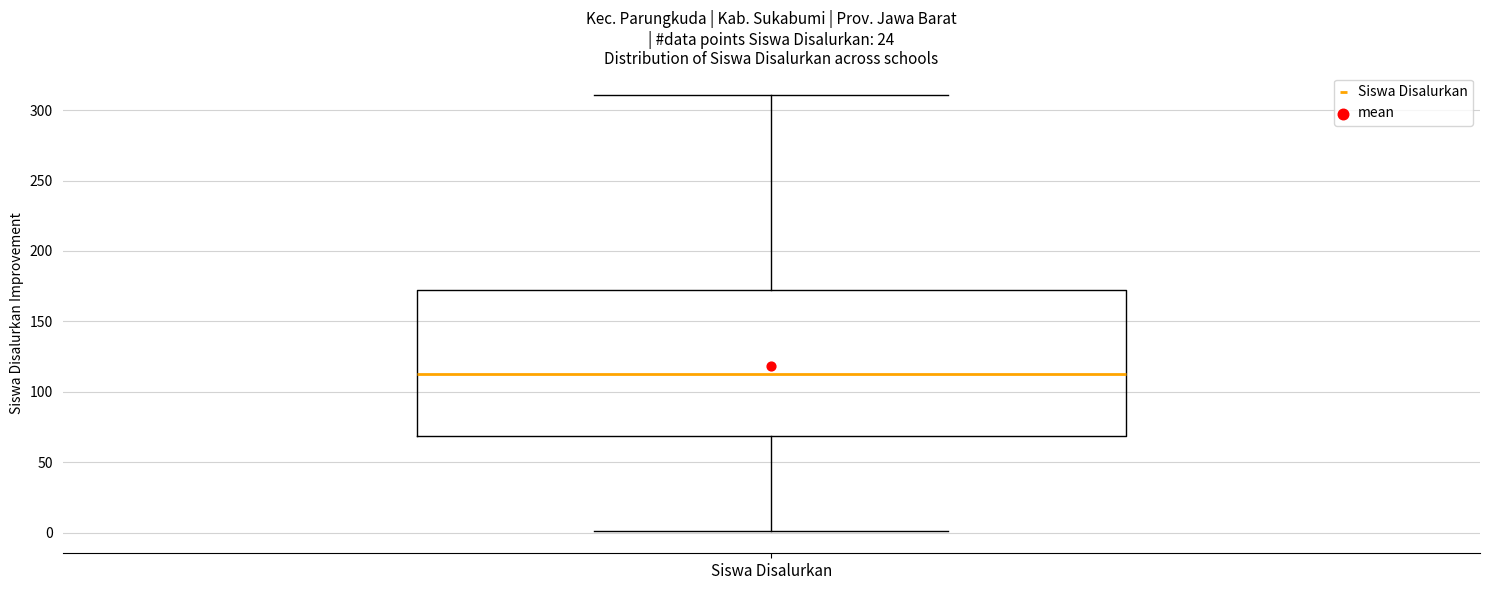

Read this box plot against the y-axis: the position of the median line, the range covered by the box, and the ends of both whiskers. The values are not printed on the chart, so give them approximately, as read against the axis.

median 115, box 70 to 170, whiskers 0 to 310